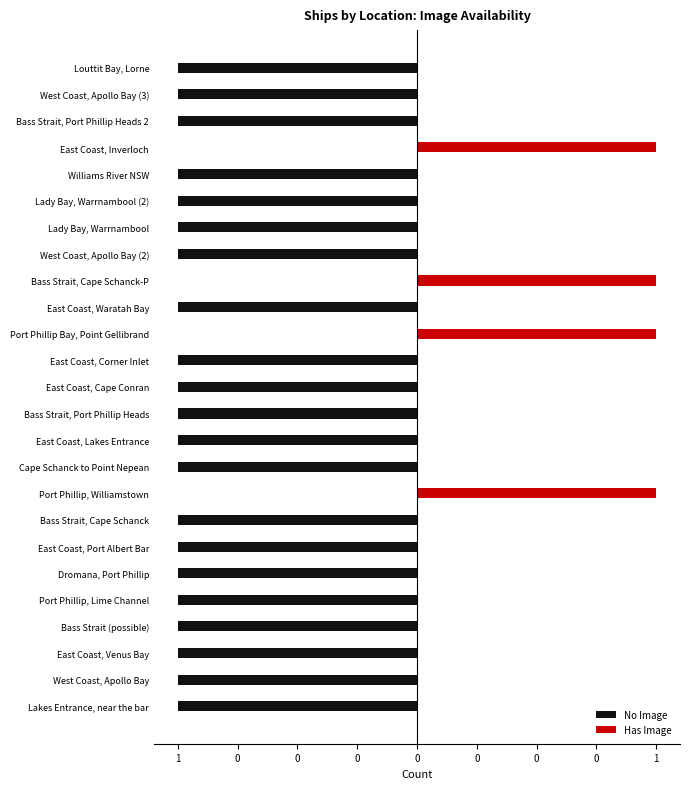

How many bars are there in each group?

2